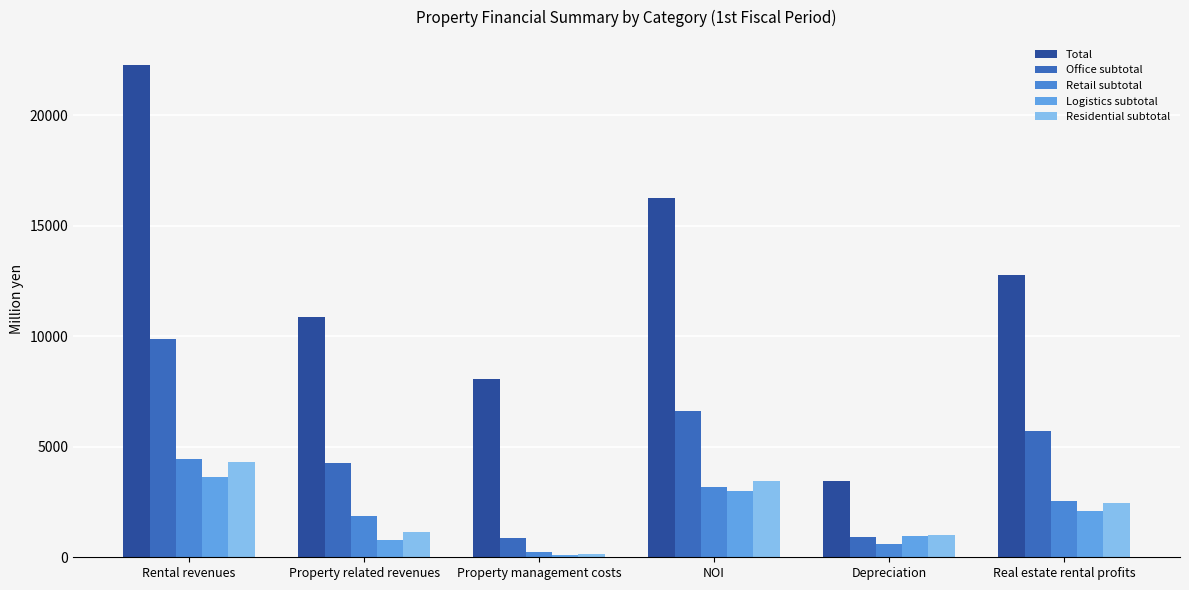

What is the total value across all series at Rental revenues?

44571.4